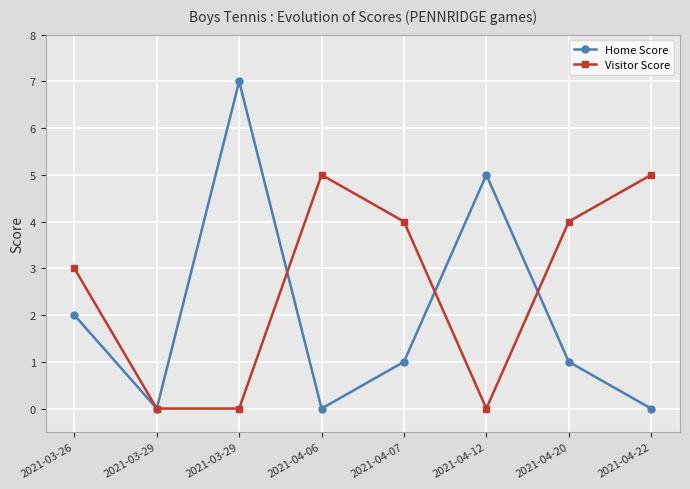

At how many categories does at least one series exceed 3?

6